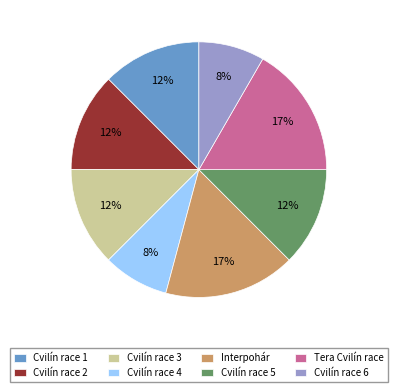

Combined, do Cvilín race 6 and Cvilín race 4 account for over 50%?

No